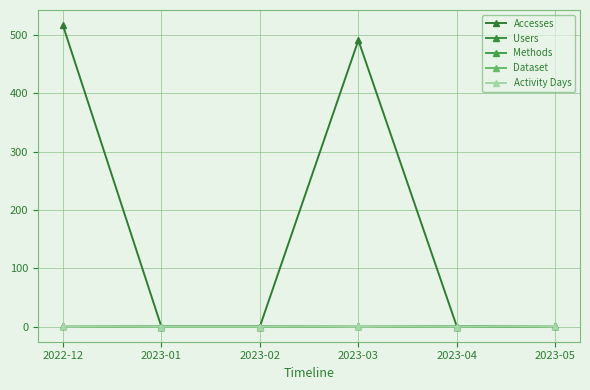

How many lines are shown in the chart?

5